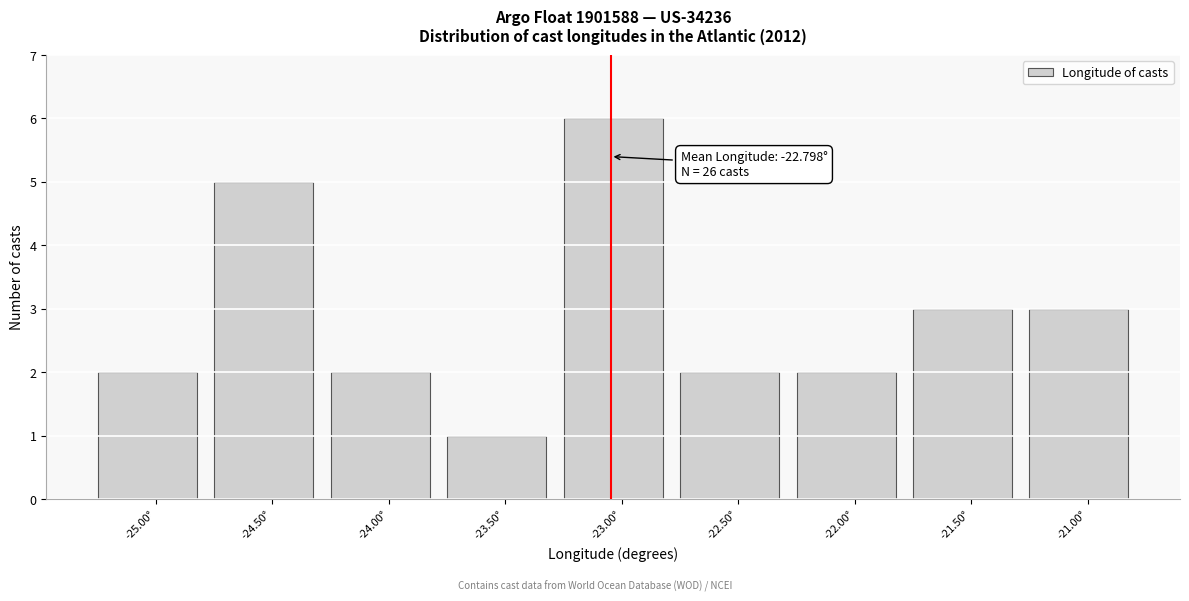

Reading left to right, what are all the values shown in this chart?

2	5	2	1	6	2	2	3	3